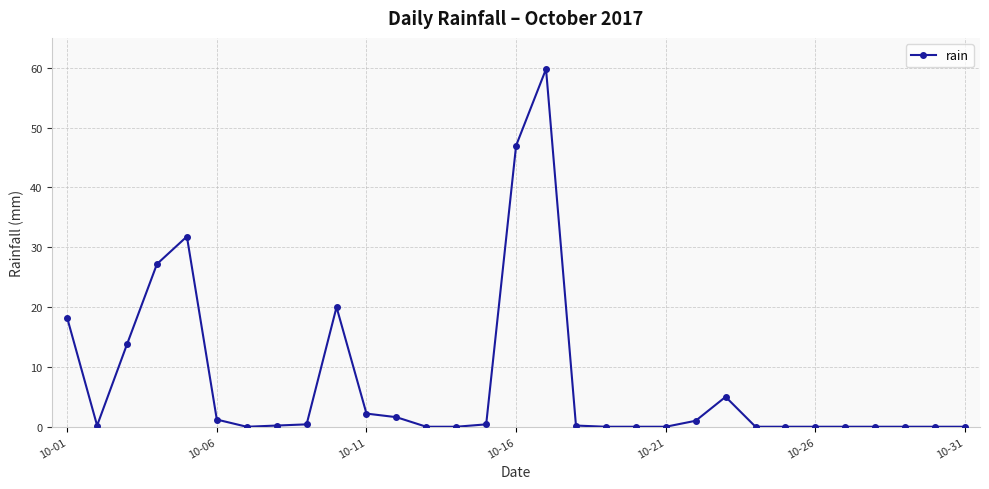

What is the maximum value shown in the chart?

59.8